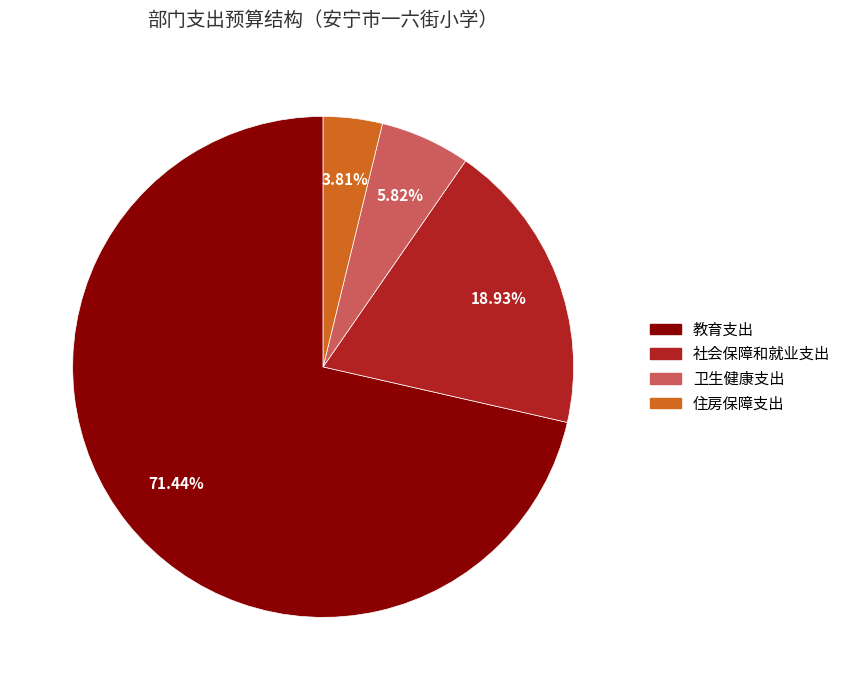

What percentage do 卫生健康支出 and 教育支出 together represent?

77.3%